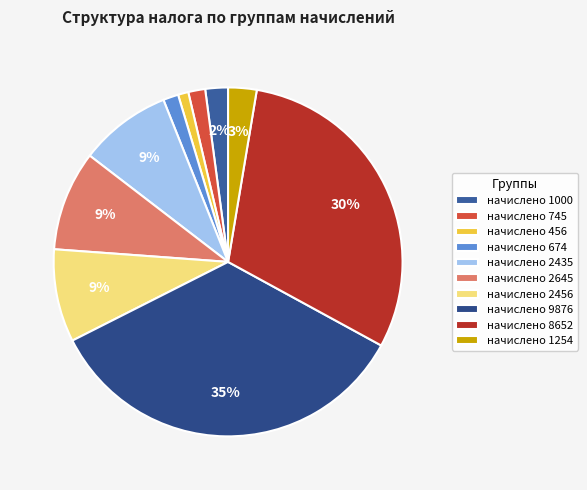

Which slice is the smallest?

456